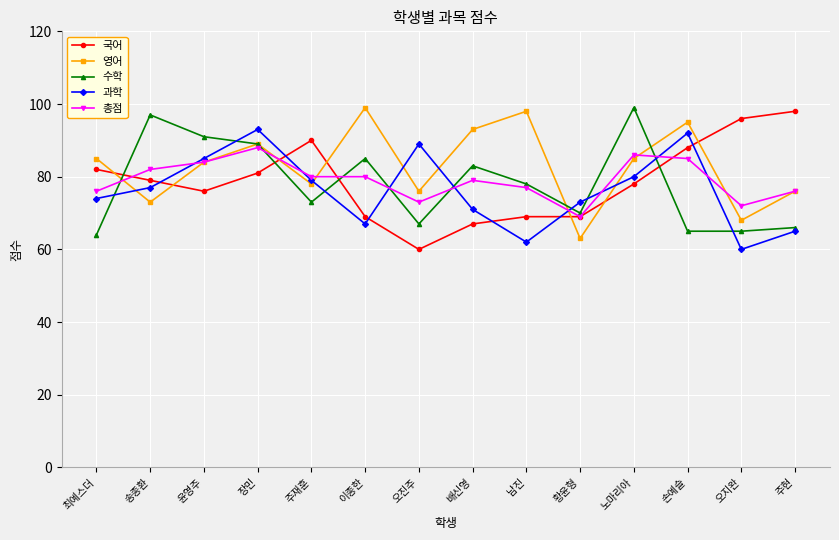

What is the minimum value shown in the chart?

60